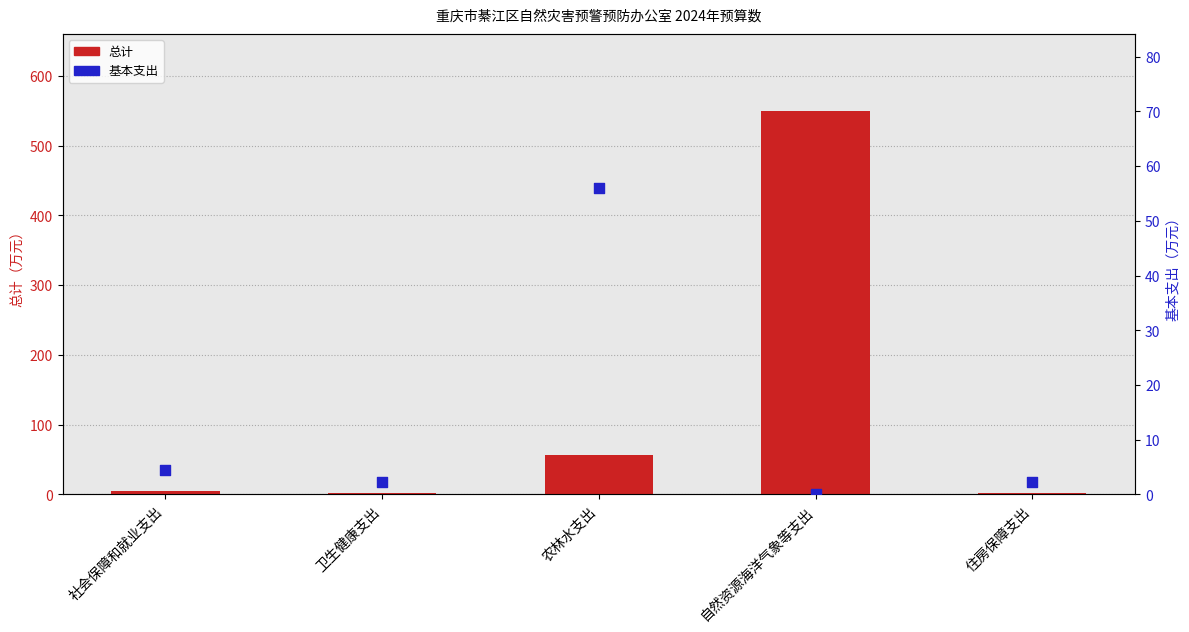

Is the value of 基本支出 at 社会保障和就业支出 greater than the value of 总计 at 农林水支出?

No